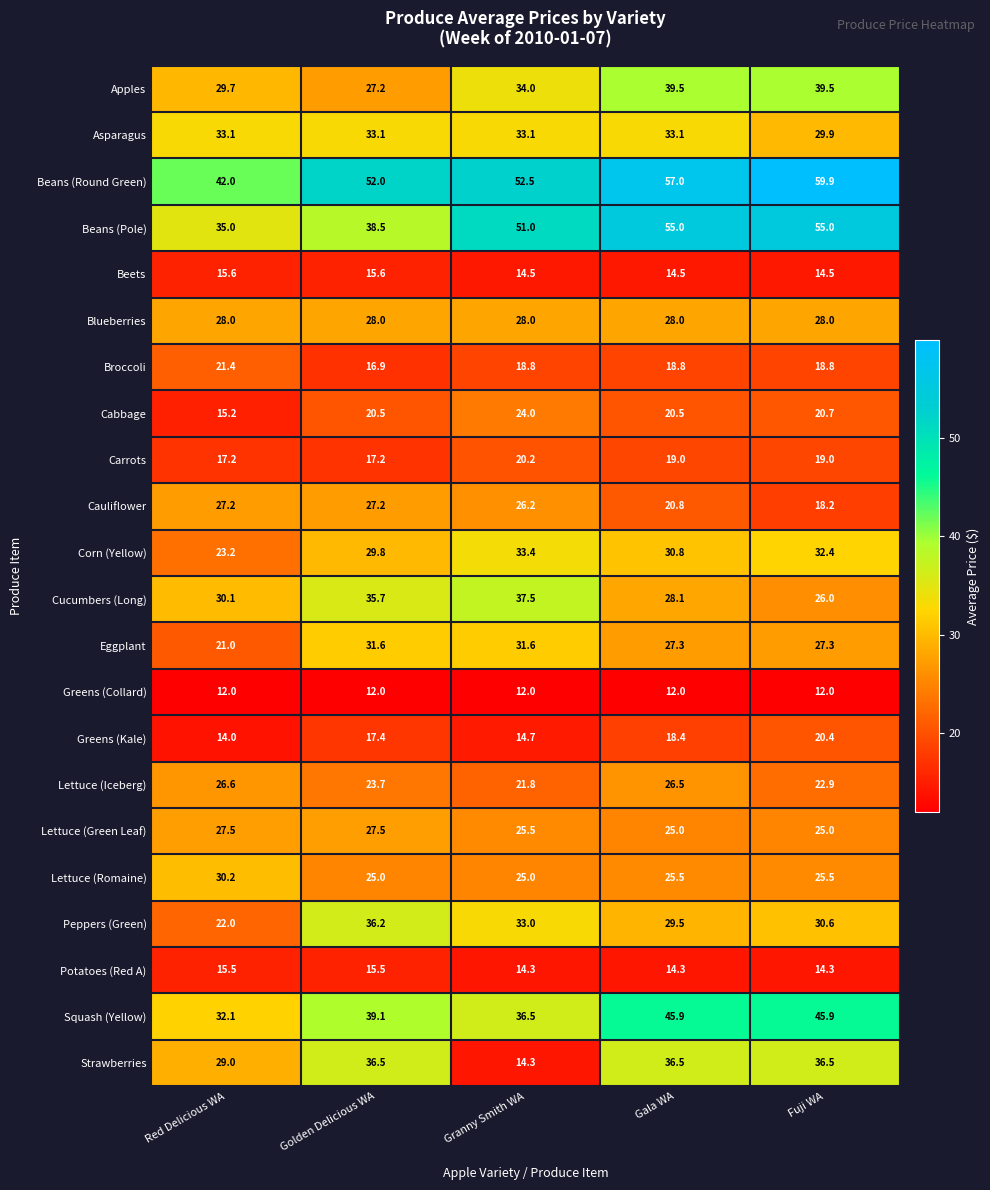

Which series has the largest total across all categories?

Beans (Round Green)